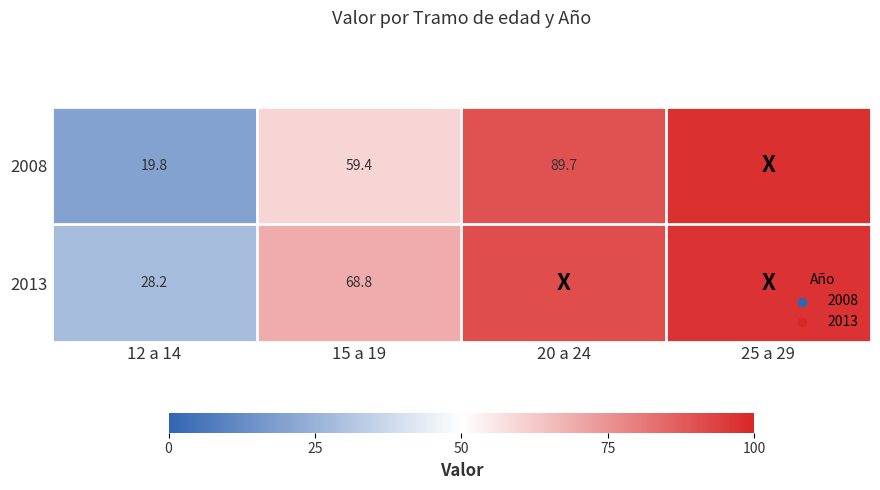

What is the spread (max minus min) of values at 12 a 14?

8.4